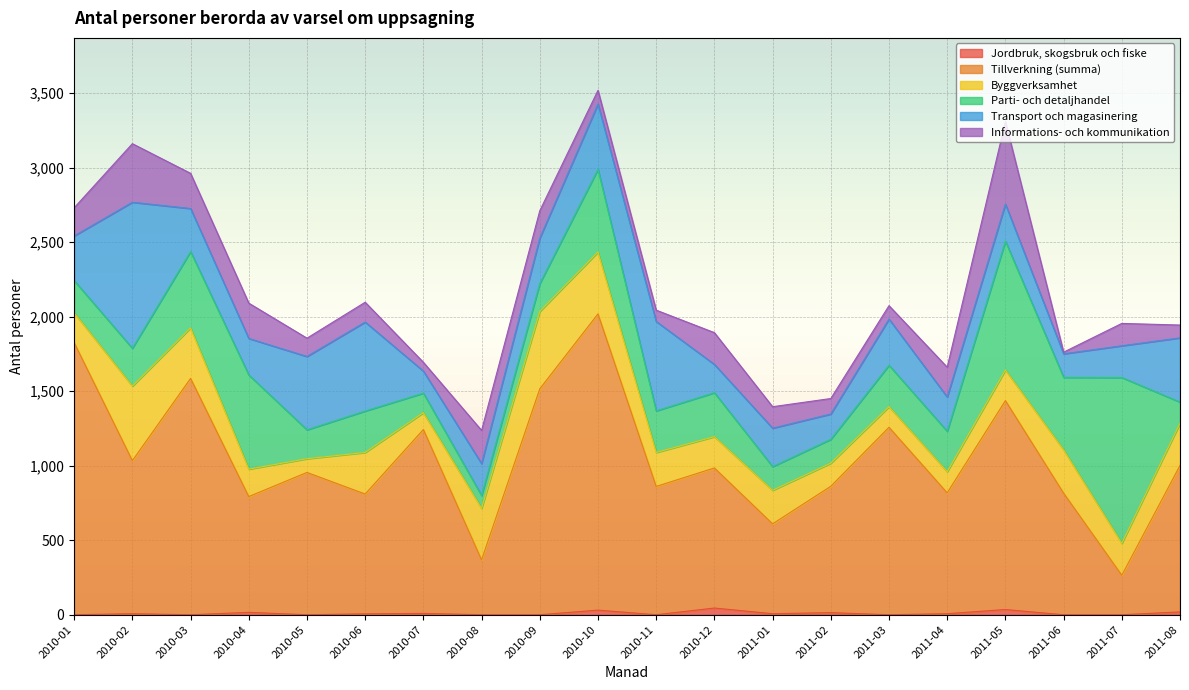

How many data points does each series have?

20